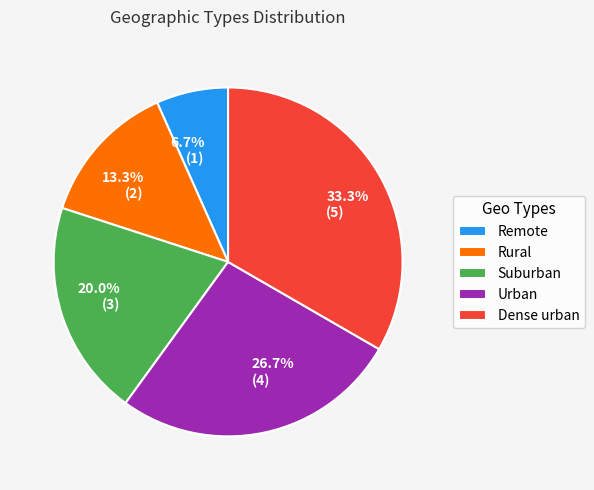

Combined, do Dense urban and Suburban account for over 50%?

Yes